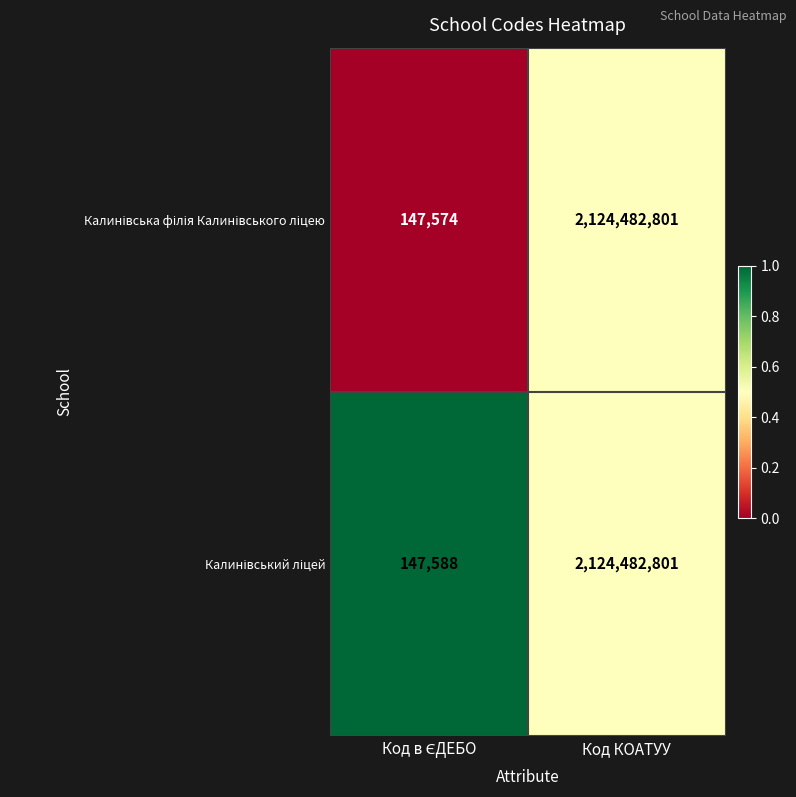

At which category is the sum across all series the highest?

Код КОАТУУ